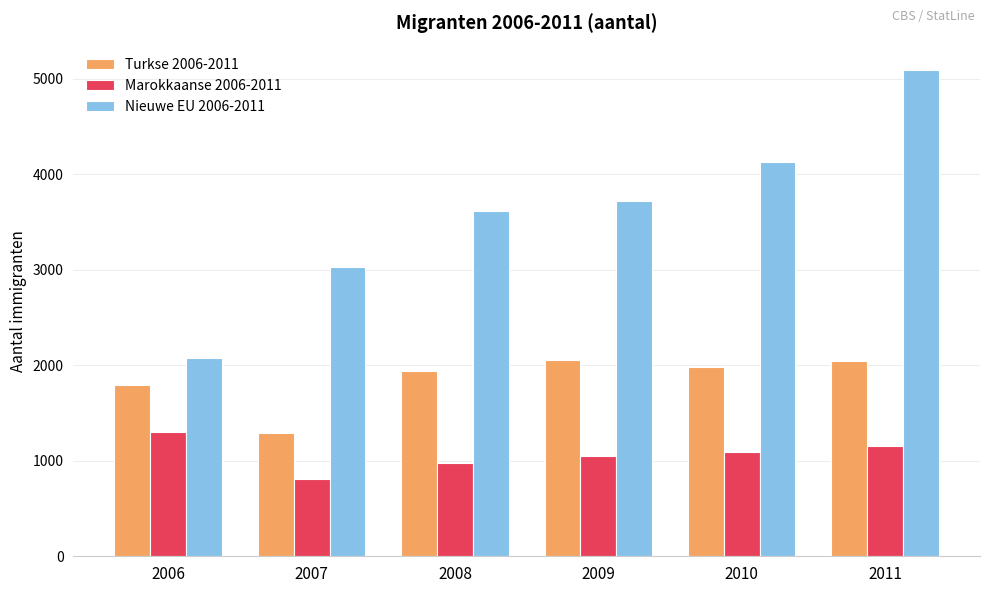

What is the difference between the maximum and second lowest values in the Nieuwe EU 2006-2011 series?

2065